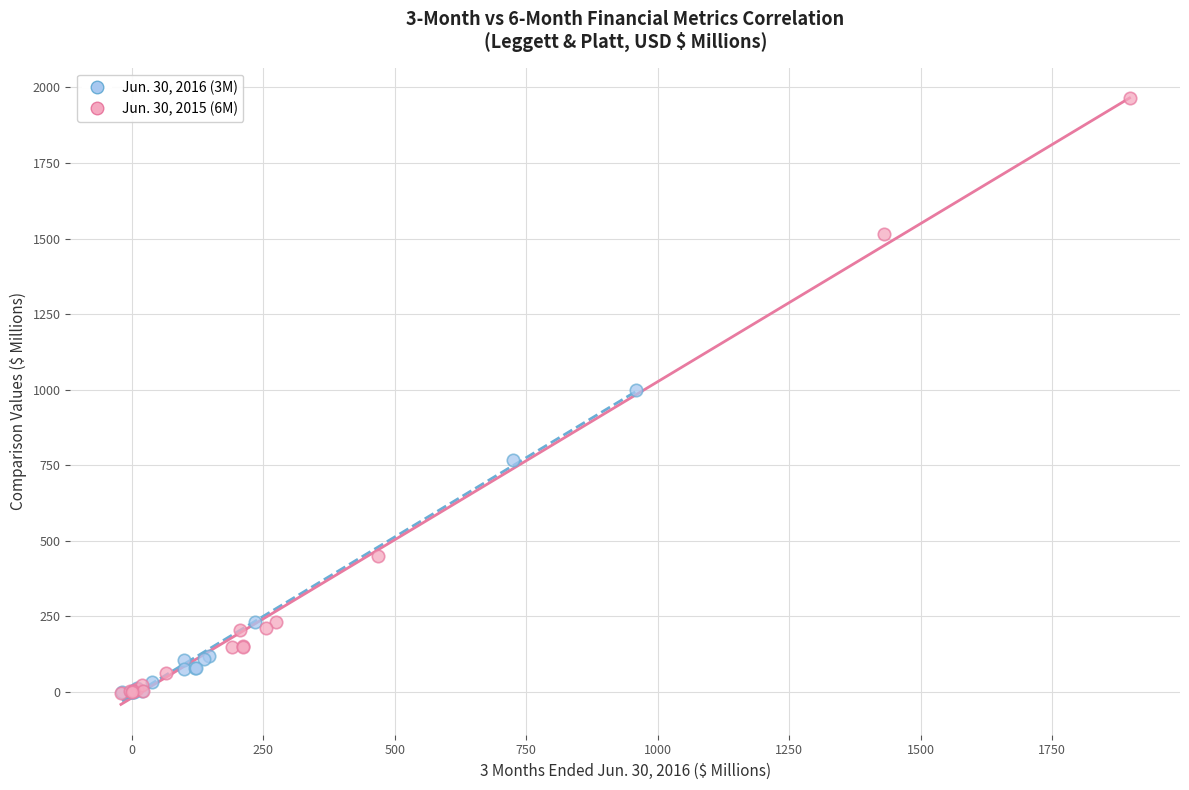

Which series has the largest Y range (max minus min)?

Jun. 30, 2015 (6M)